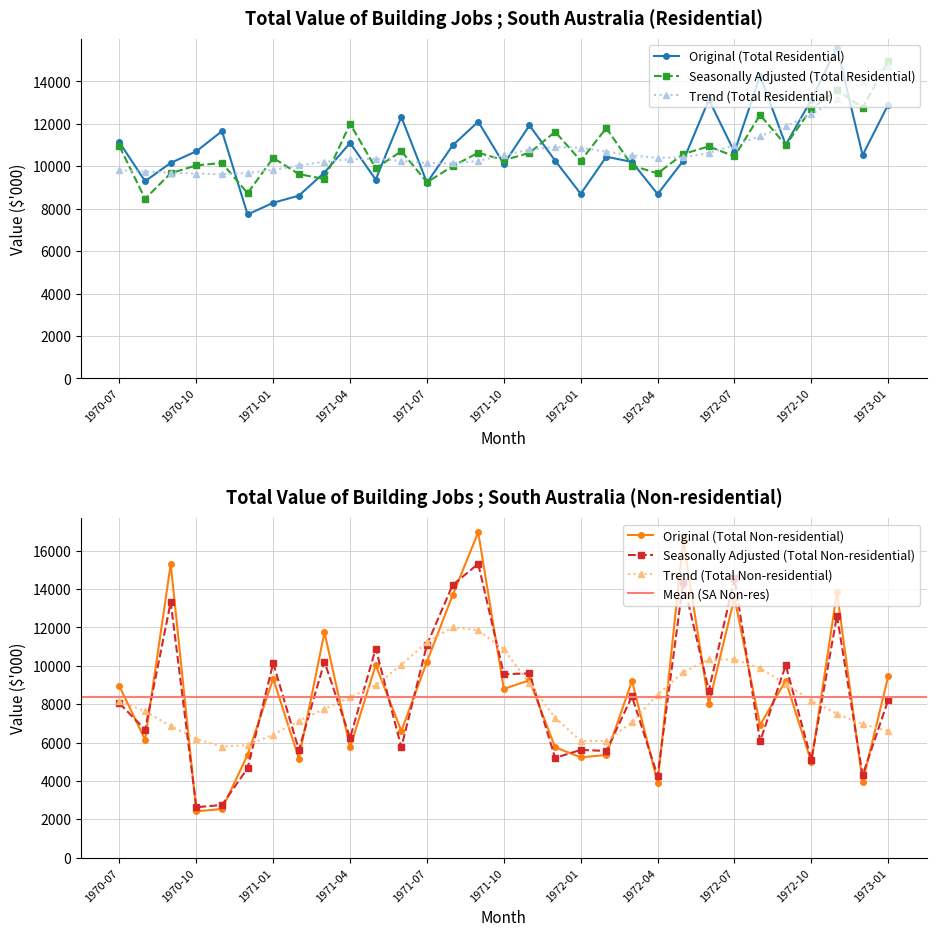

True or false: Original (Total Non-residential) has a value of 16564 at 1972-09.

False